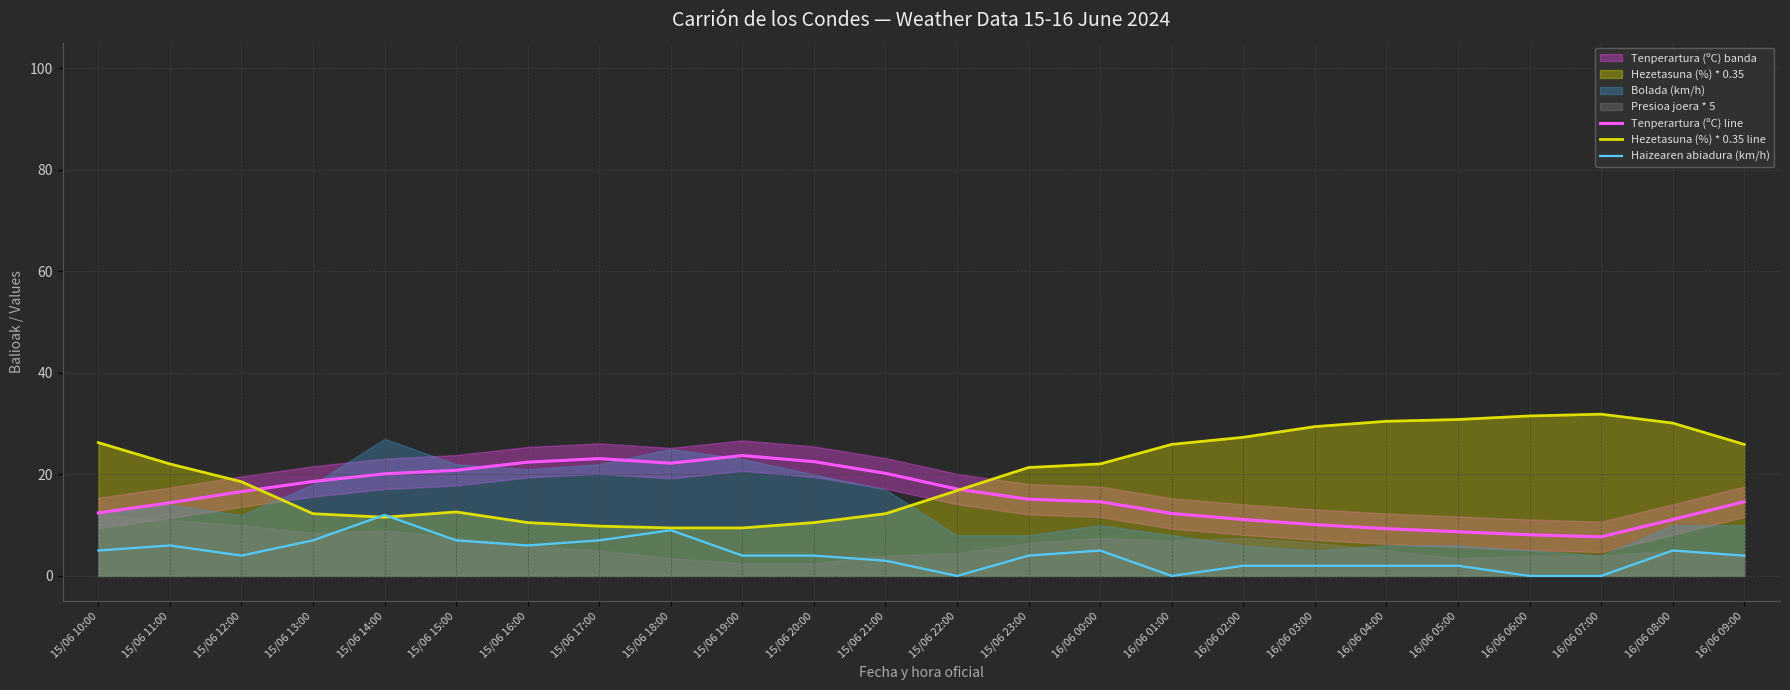

Reading left to right, extract all data points from this chart.

Tenperartura (ºC) line: 12.4	14.4	16.6	18.6	20.1	20.8	22.4	23.1	22.2	23.7	22.5	20.2	17.1	15.1	14.6	12.3	11.1	10.1	9.3	8.7	8.1	7.7	11.1	14.6
Hezetasuna (%) * 0.35 line: 26.2	22.0	18.5	12.2	11.5	12.6	10.5	9.8	9.4	9.4	10.5	12.2	16.8	21.3	22.0	25.9	27.3	29.4	30.4	30.8	31.5	31.8	30.1	25.9
Haizearen abiadura (km/h): 5.0	6.0	4.0	7.0	12.0	7.0	6.0	7.0	9.0	4.0	4.0	3.0	0.0	4.0	5.0	0.0	2.0	2.0	2.0	2.0	0.0	0.0	5.0	4.0